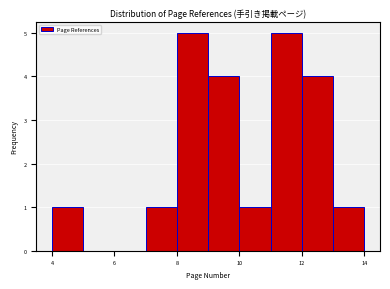

Reading left to right, transcribe this chart: for each bar, give the range it covers on the x-axis and its height. The values are not printed on the chart, so give them approximately, as read against the axis.

4 to 5: 1
5 to 6: 0
6 to 7: 0
7 to 8: 1
8 to 9: 5
9 to 10: 4
10 to 11: 1
11 to 12: 5
12 to 13: 4
13 to 14: 1